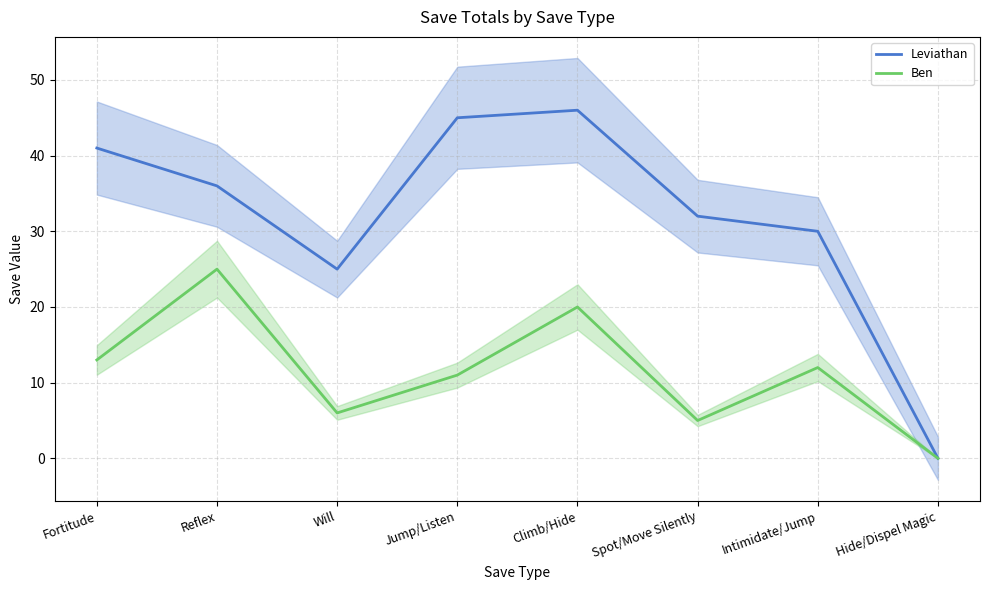

What is the difference between the Leviathan values at Jump/Listen and Fortitude?

4